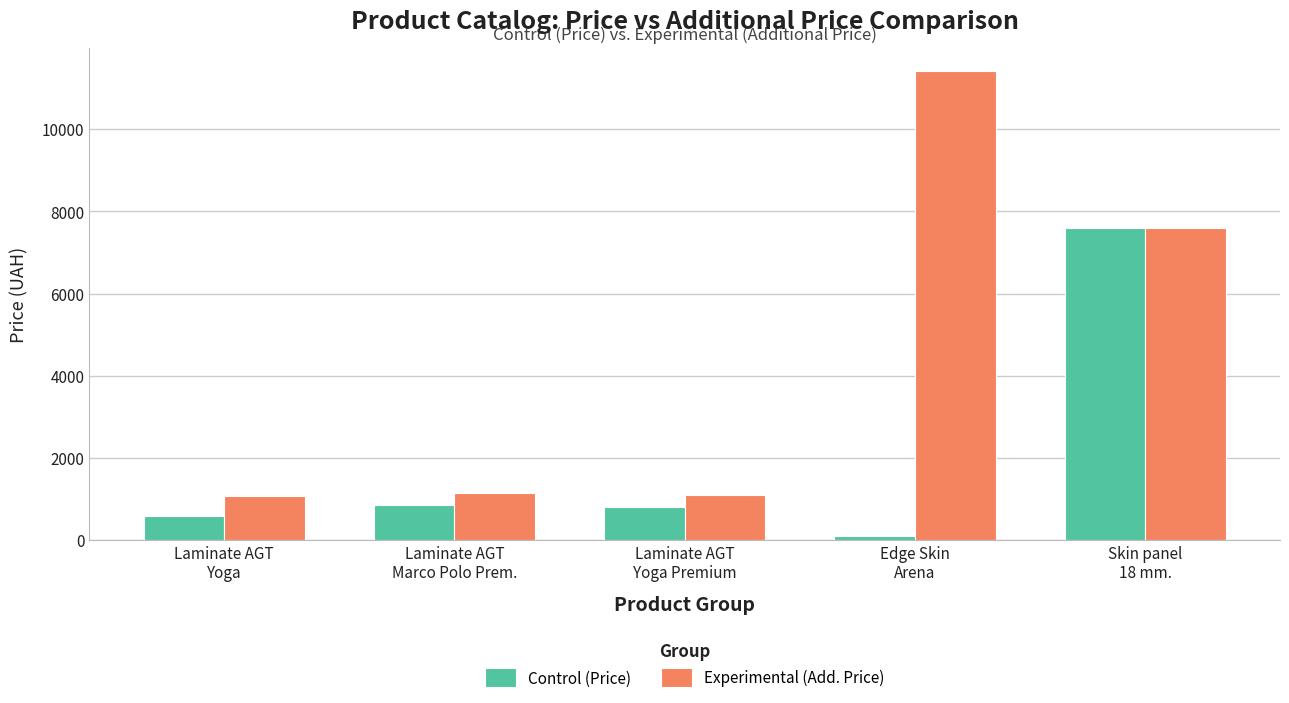

What is the minimum value for Experimental (Add. Price)?

1081.7